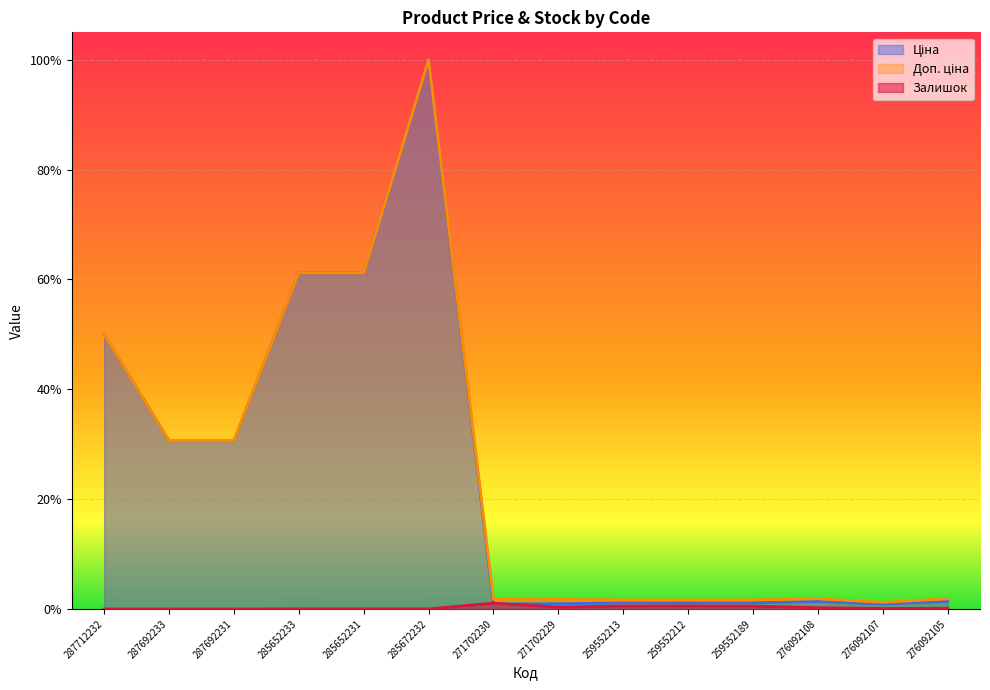

Does the chart display data point markers on the line(s)?

No